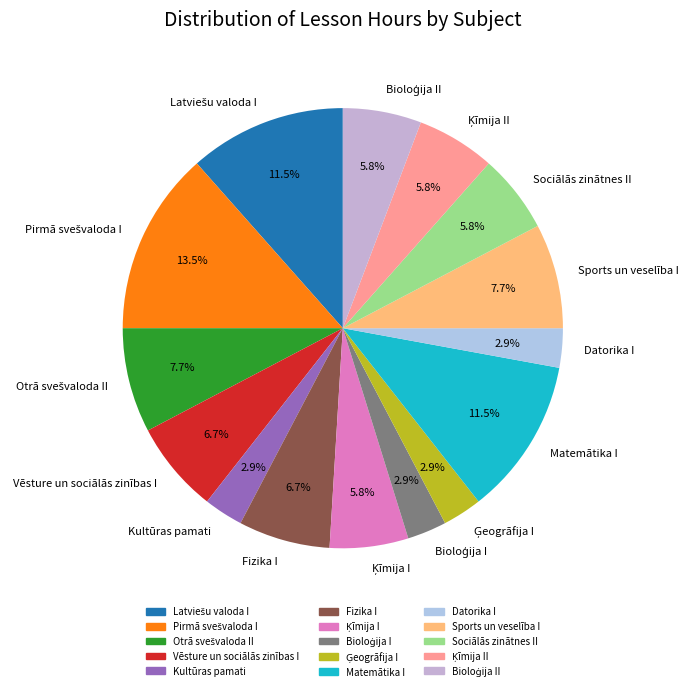

To the nearest percent, what is the average slice percentage?

7%